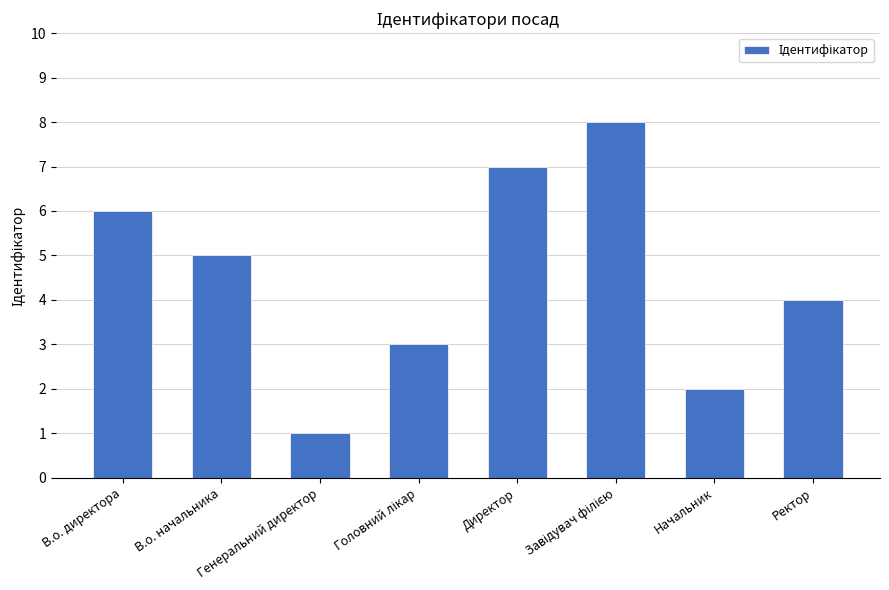

Which has a higher value, В.о. директора or Директор?

Директор